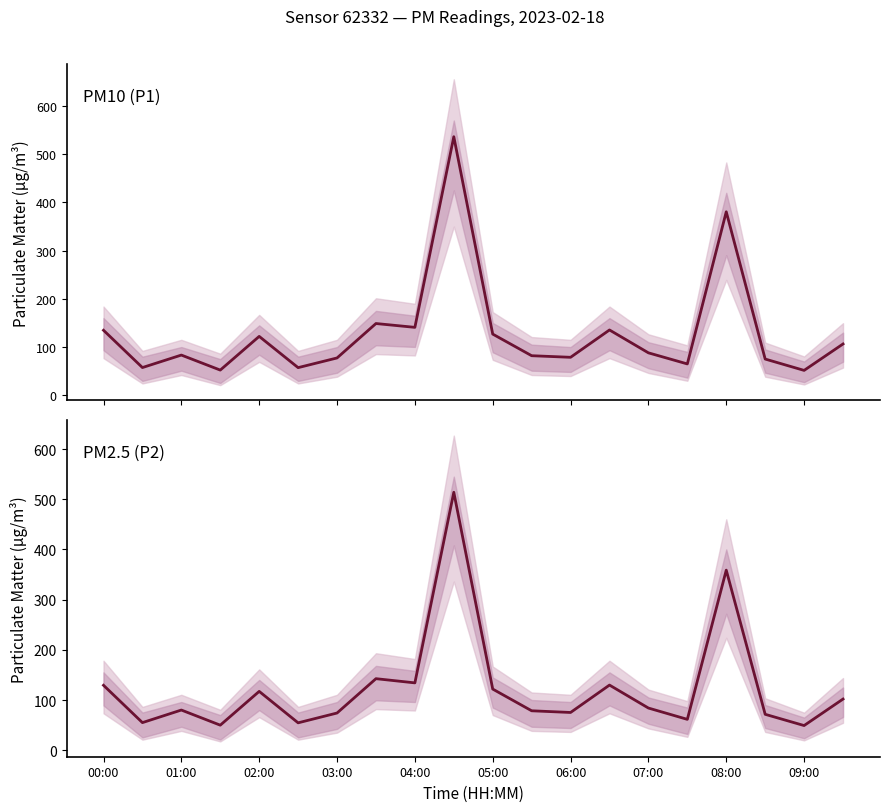

How many data points in P2 are less than 84?

10